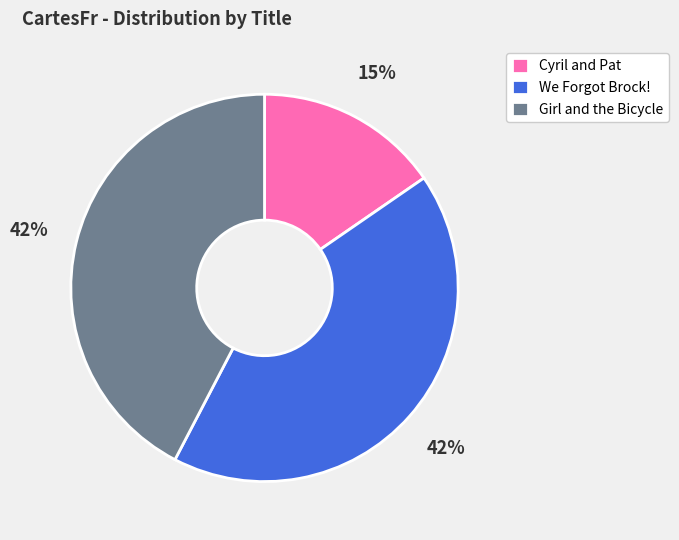

Which slice is the smallest?

Cyril and Pat